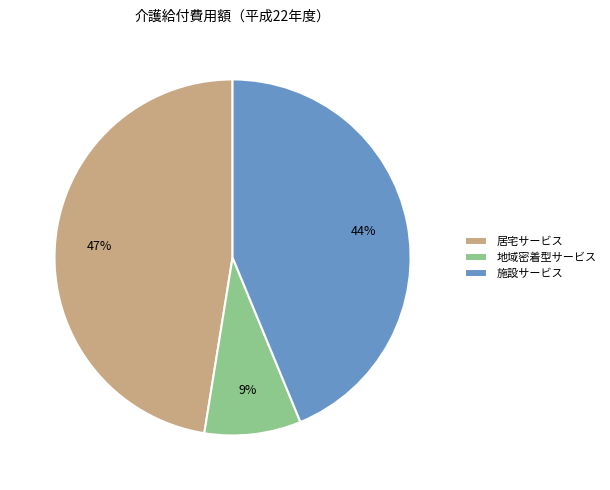

Is there a majority slice in this chart?

No